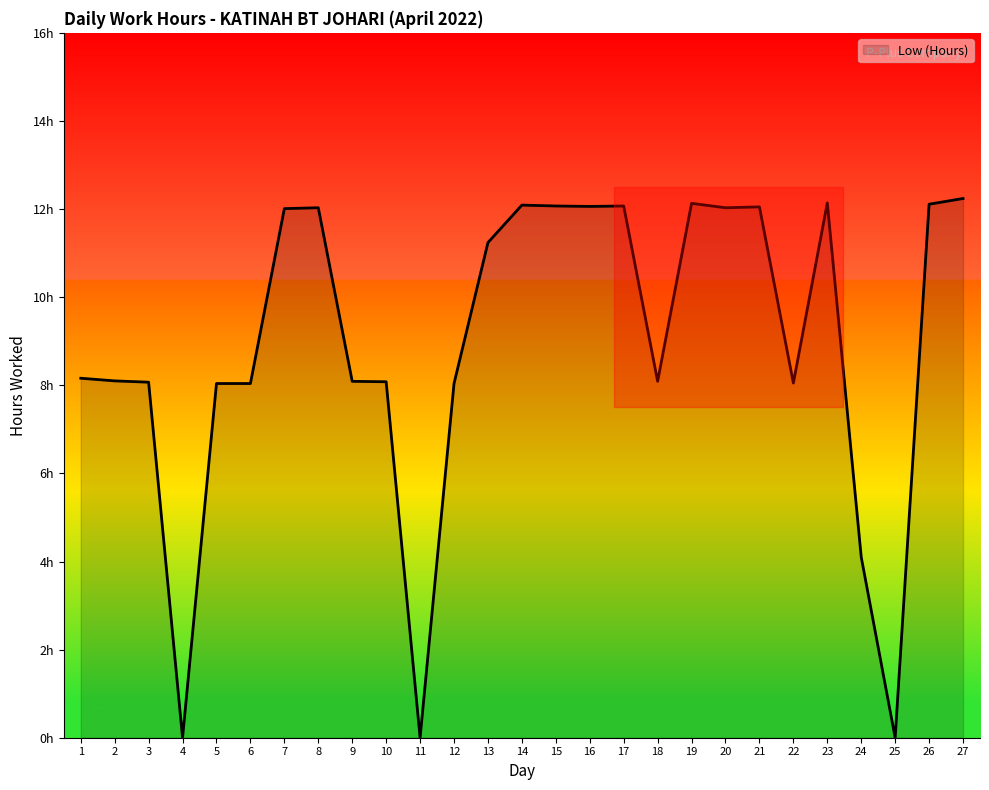

Where is the data nearest to the value 6?

24